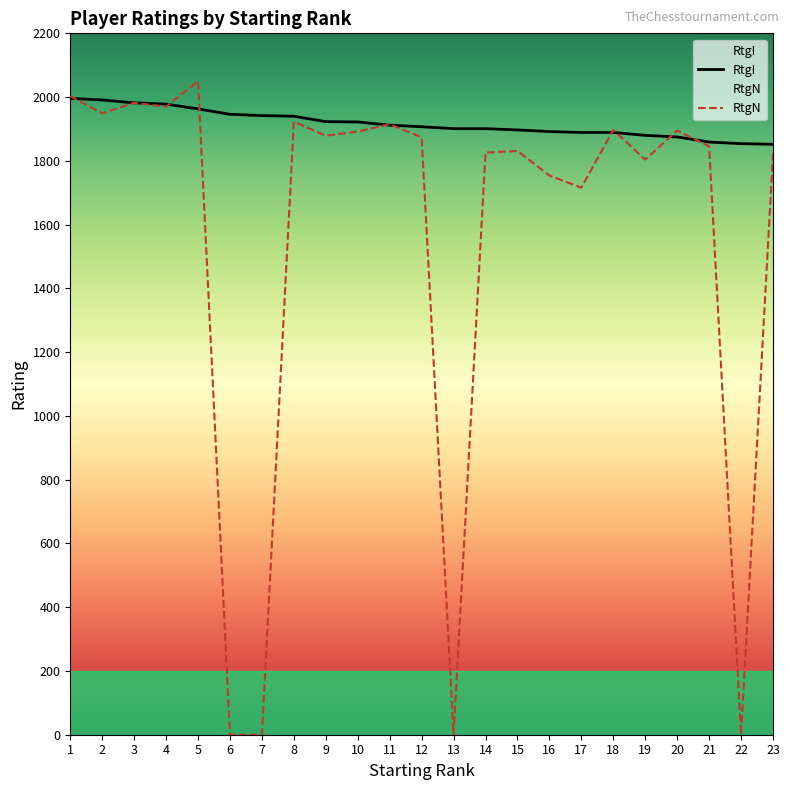

How many series are shown in this chart?

2